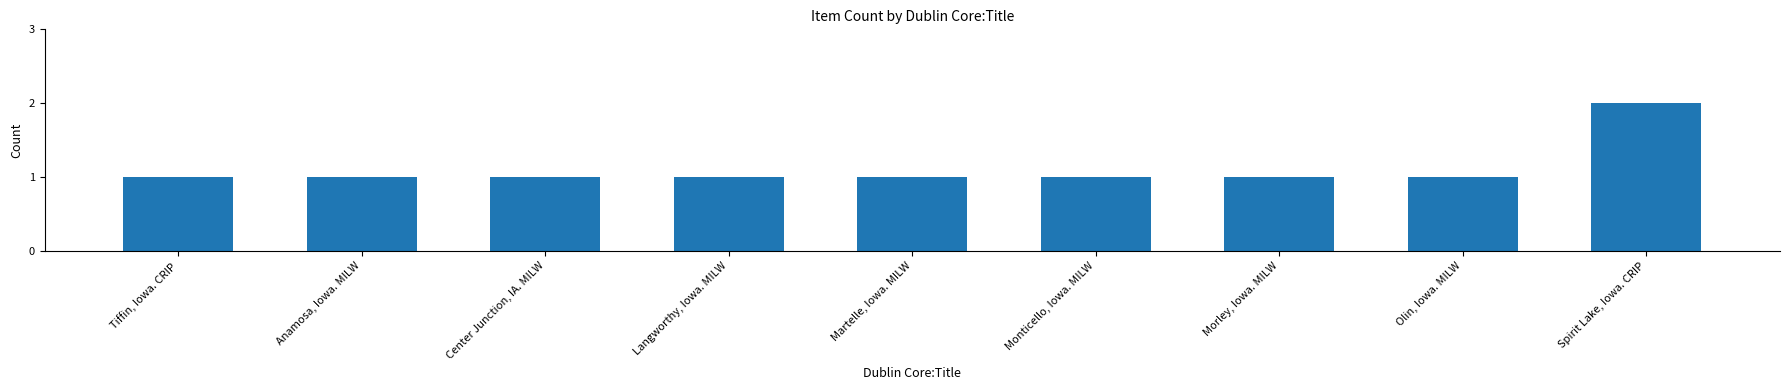

At which category does the chart reach its peak across all series?

Spirit Lake, Iowa. CRIP